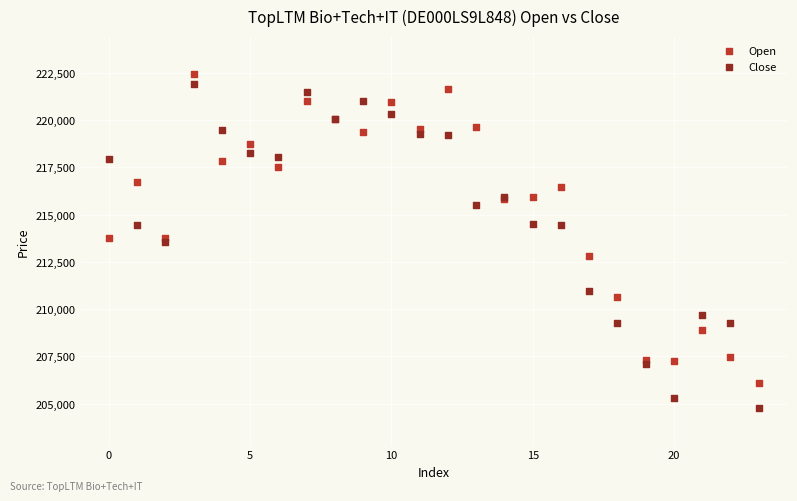

What are all the series names shown in the legend?

Open, Close